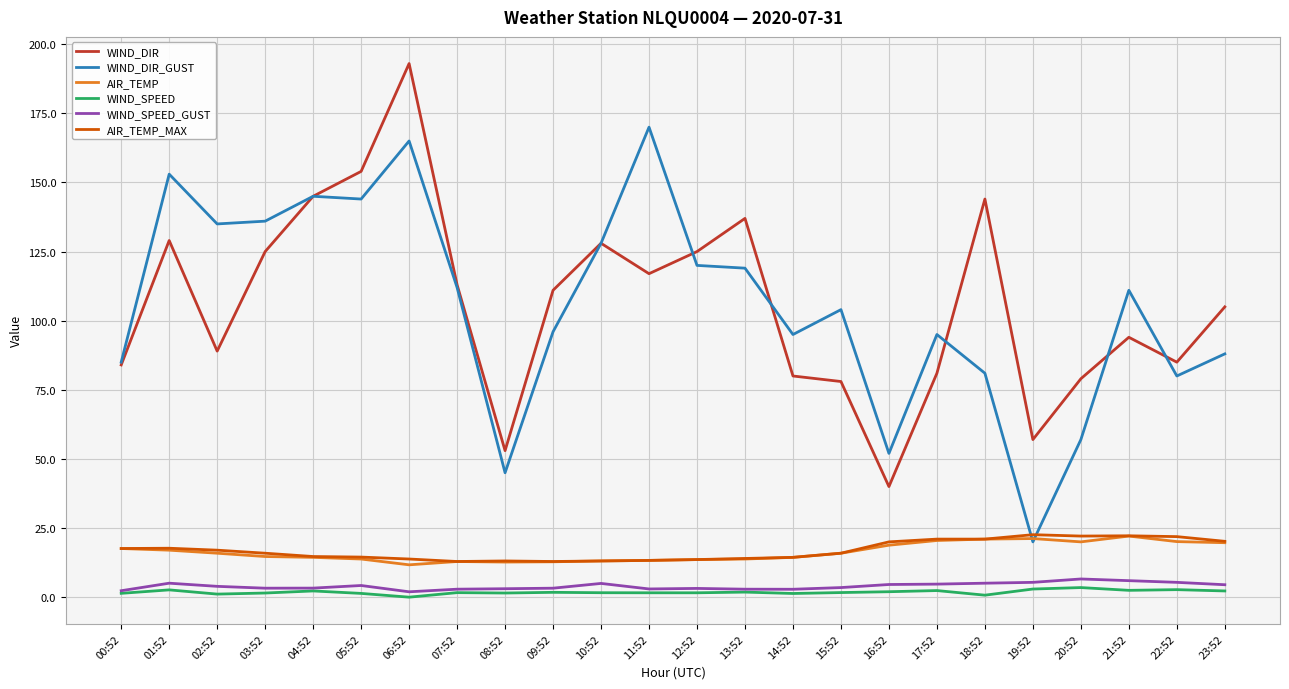

Is it true that AIR_TEMP_MAX equals 17.6 at 00:52?

True